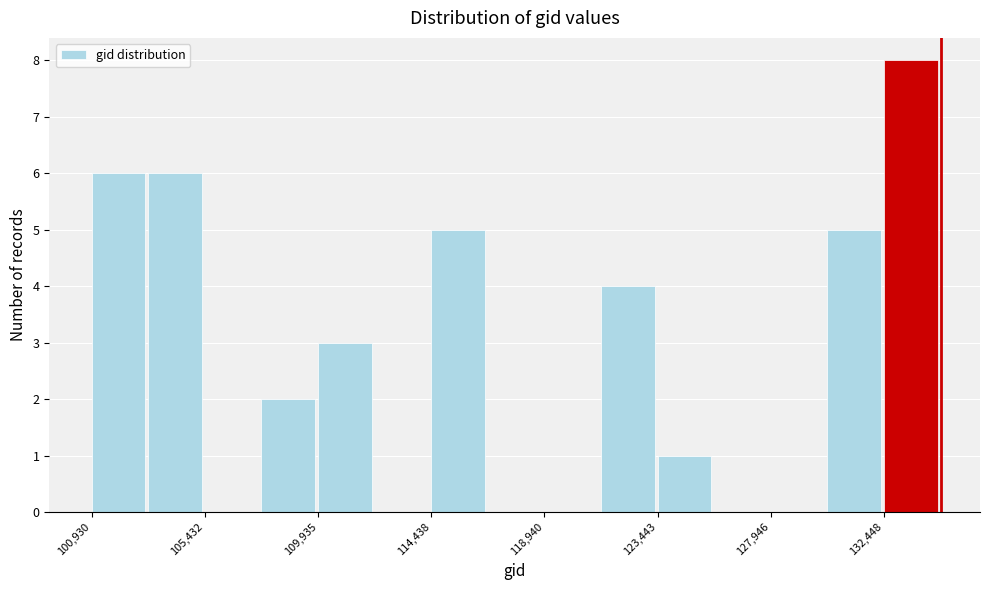

Reading left to right, transcribe this chart: for each bar, give the range it covers on the x-axis and its height. Neither the bar edges nor the heights are printed on the chart, so give them approximately, as read against the axes.

101000 to 103000: 6
103000 to 105500: 6
105500 to 107500: 0
107500 to 110000: 2
110000 to 112000: 3
112000 to 114500: 0
114500 to 116500: 5
116500 to 119000: 0
119000 to 121000: 0
121000 to 123500: 4
123500 to 125500: 1
125500 to 128000: 0
128000 to 130000: 0
130000 to 132500: 5
132500 to 134500: 8